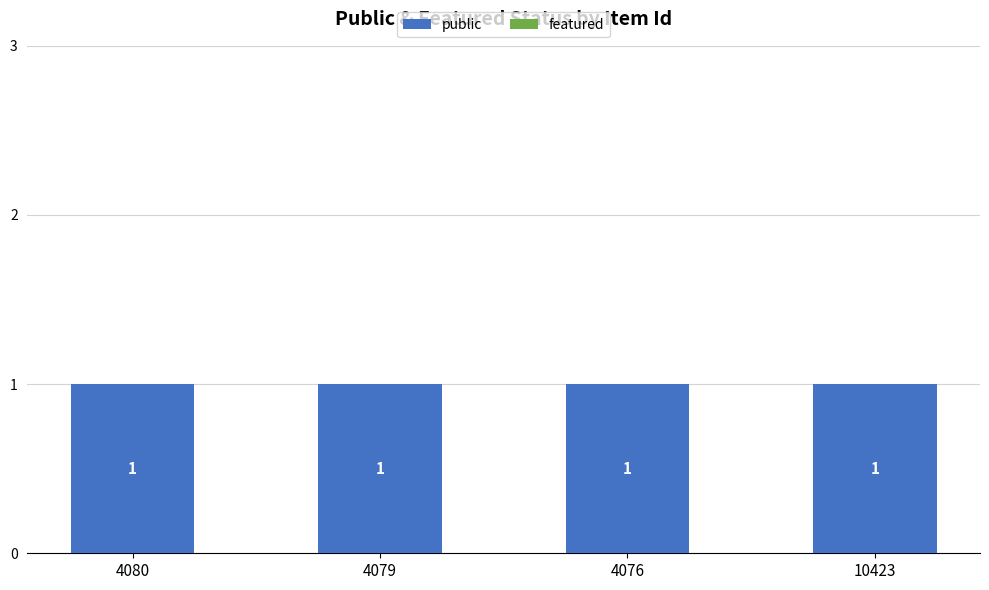

At which label is featured closest to 0?

4080